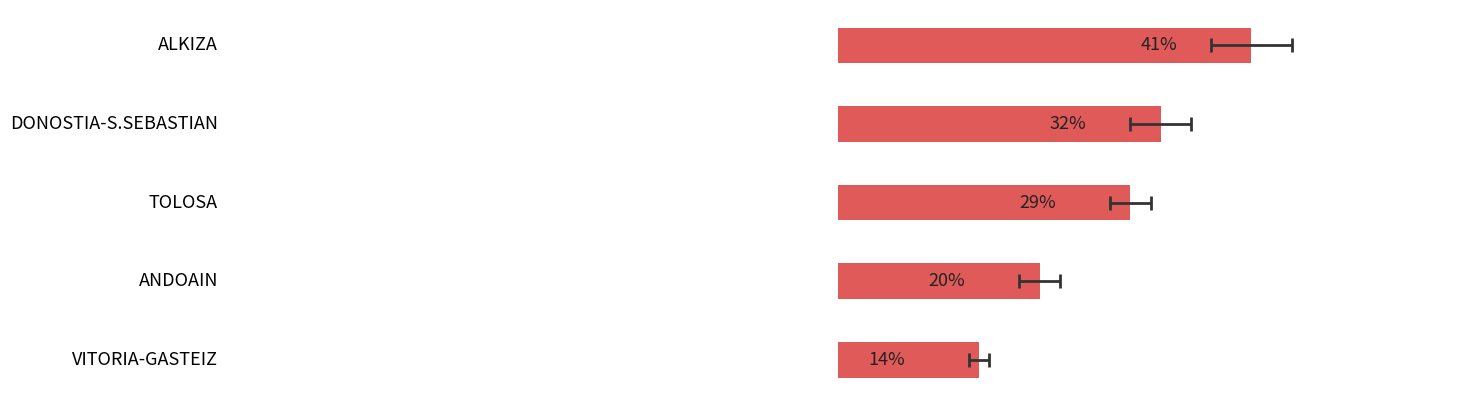

How many series are shown in this chart?

1